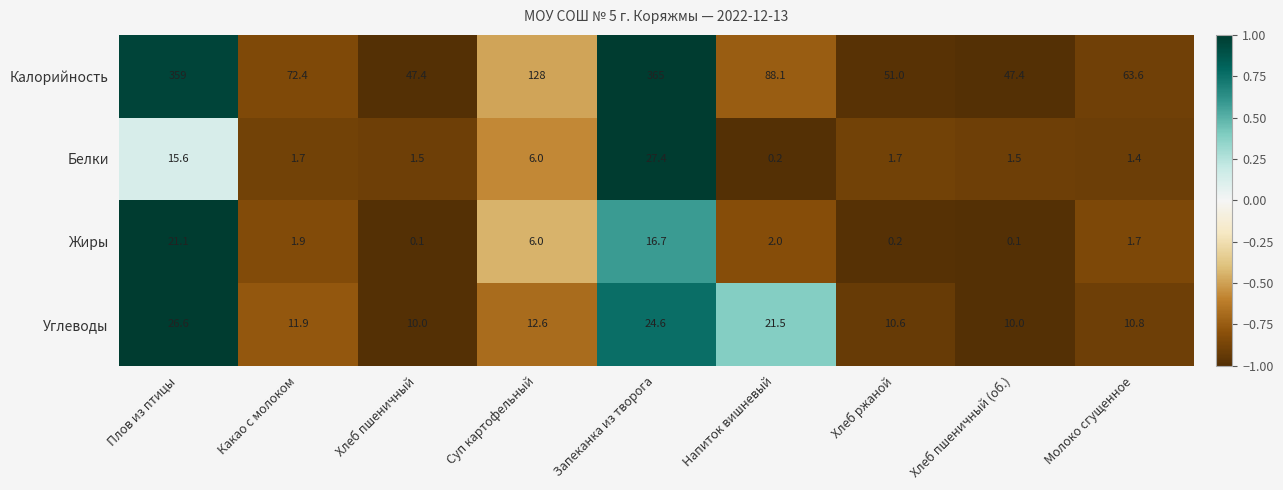

What is the spread (max minus min) of values at Хлеб пшеничный (об.)?

47.3